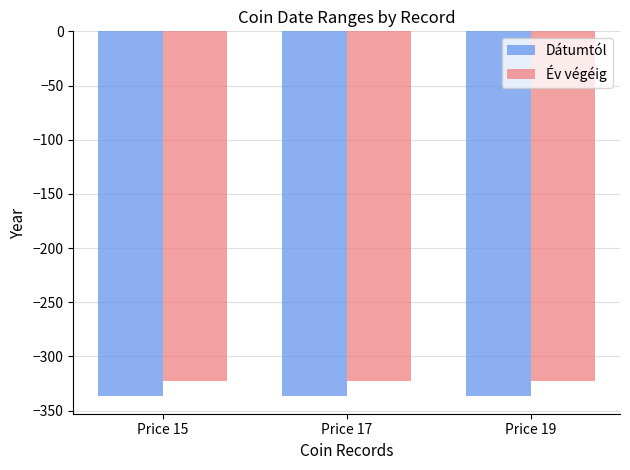

What is the difference between the highest and lowest values at Price 17?

13